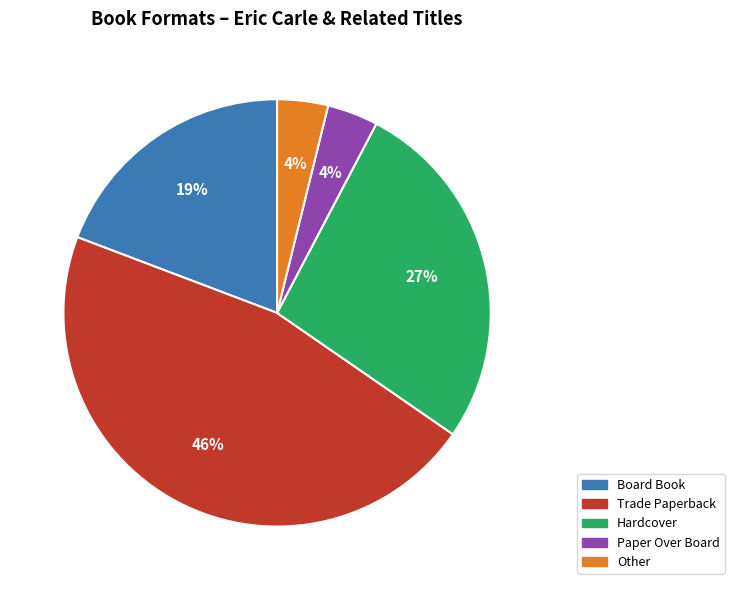

To the nearest percent, what is the difference between the largest and smallest slice percentages?

42%